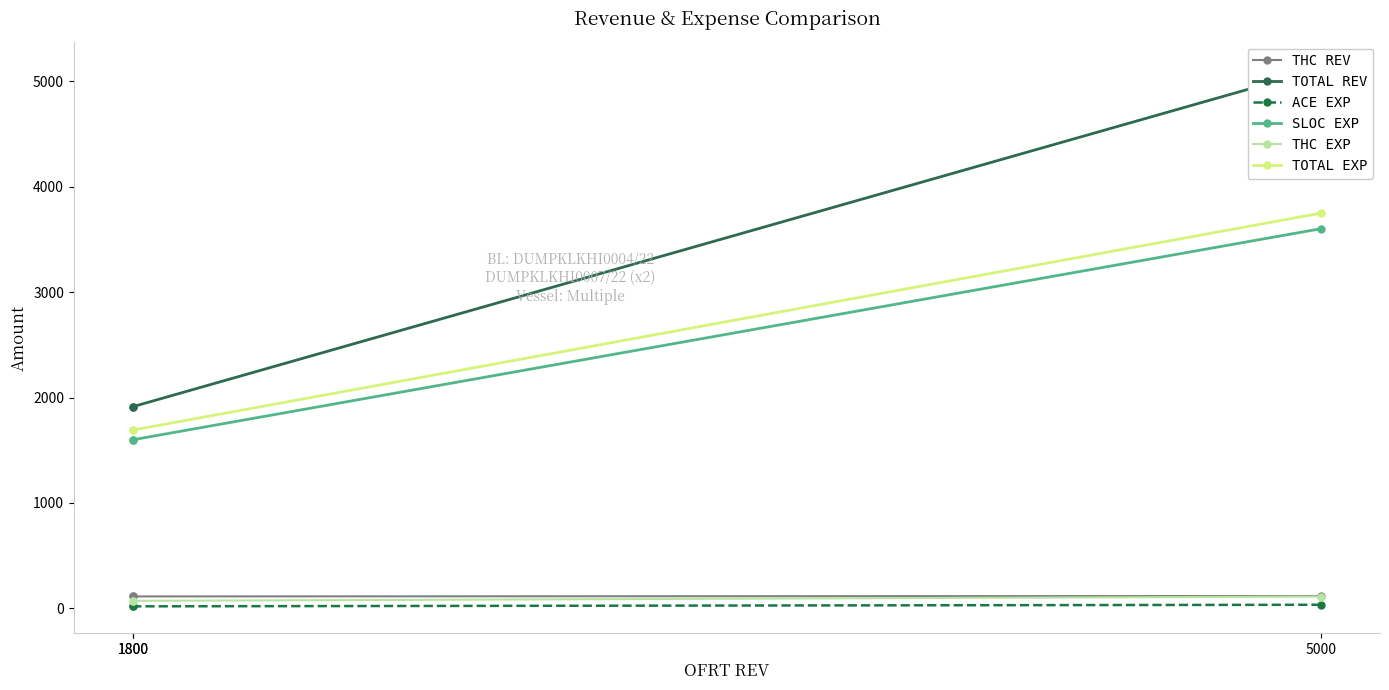

Is it true that TOTAL EXP equals 1692.0 at 1800?

True